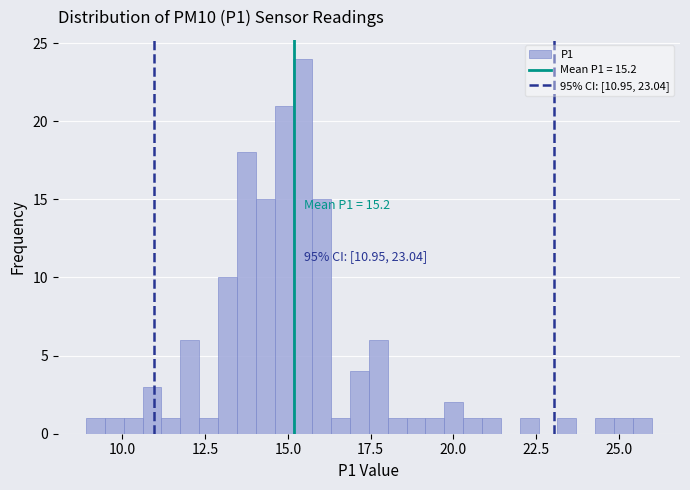

Read against the x-axis, roughly where is the centre of the tallest bar?

15.5